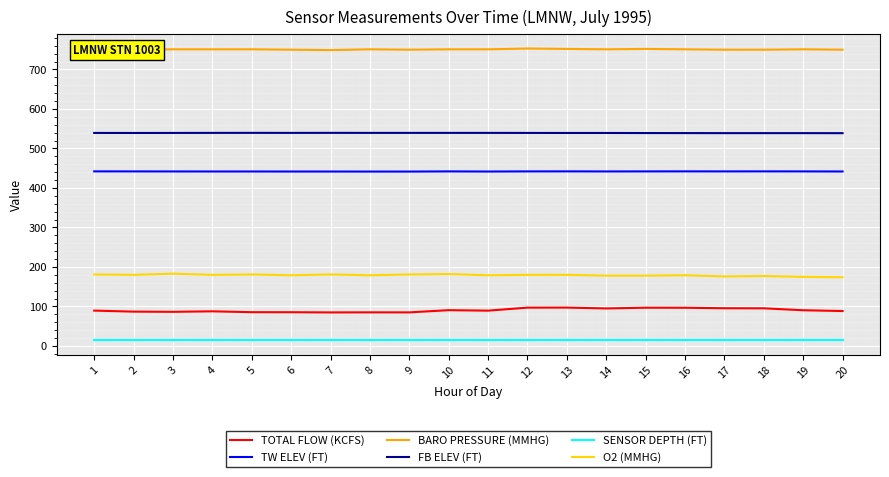

What is the spread (max minus min) of values at 9?

735.0